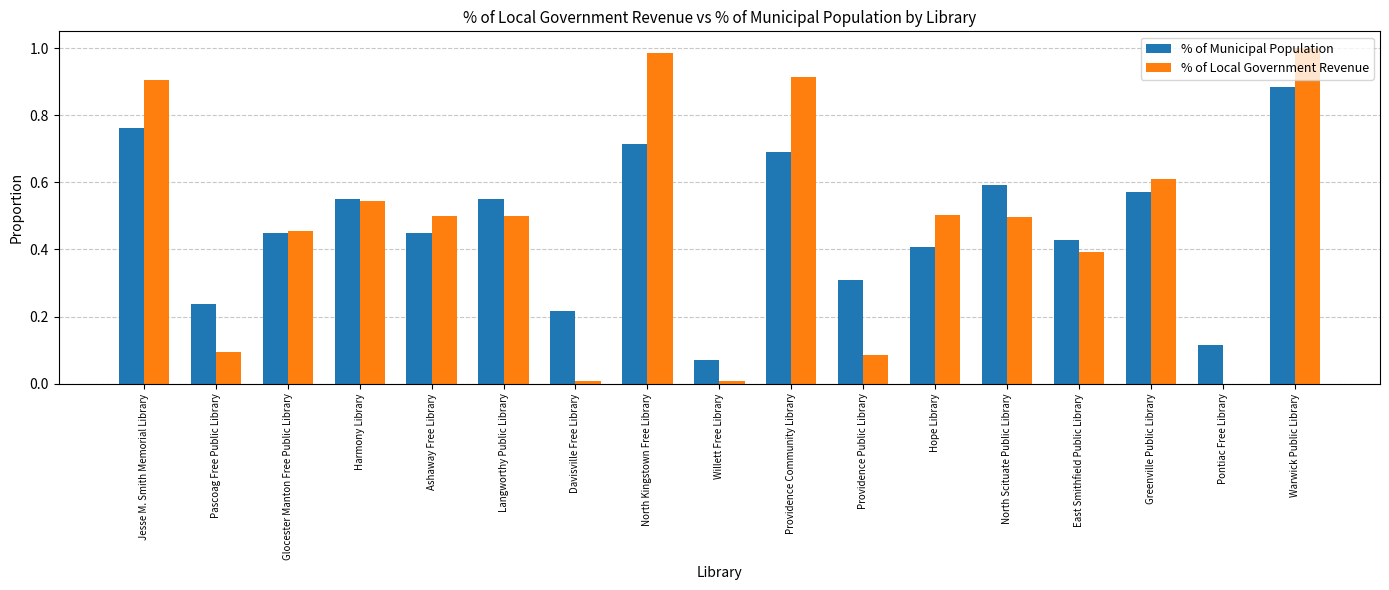

What is the sum of the % of Local Government Revenue values at Ashaway Free Library and North Kingstown Free Library?

1.5